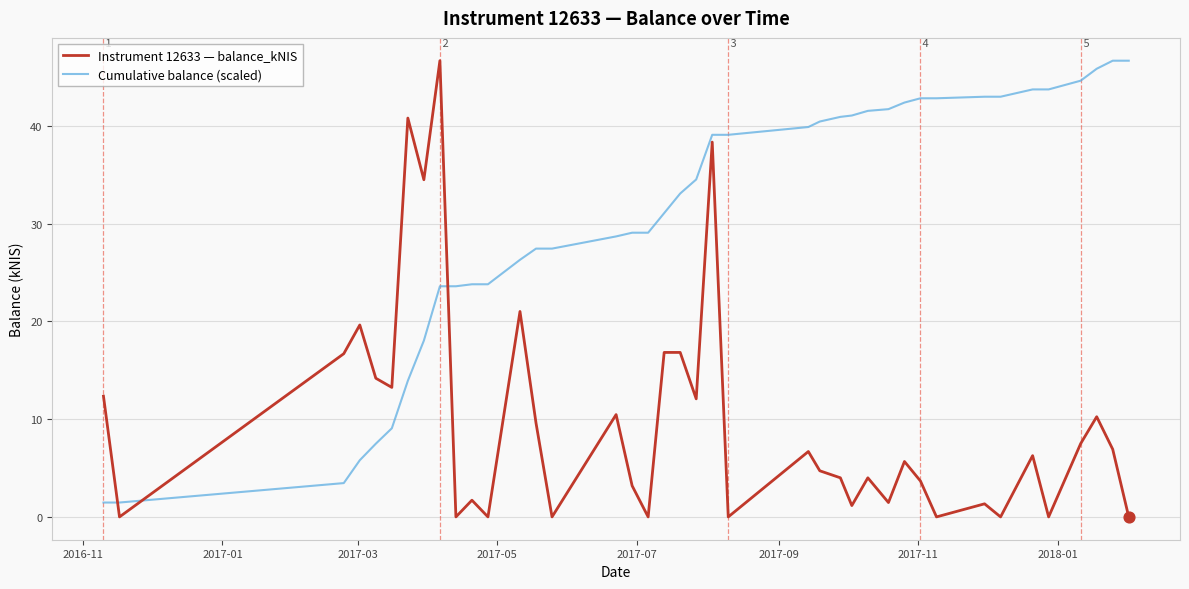

Which series has the largest total across all categories?

Cumulative balance (scaled)